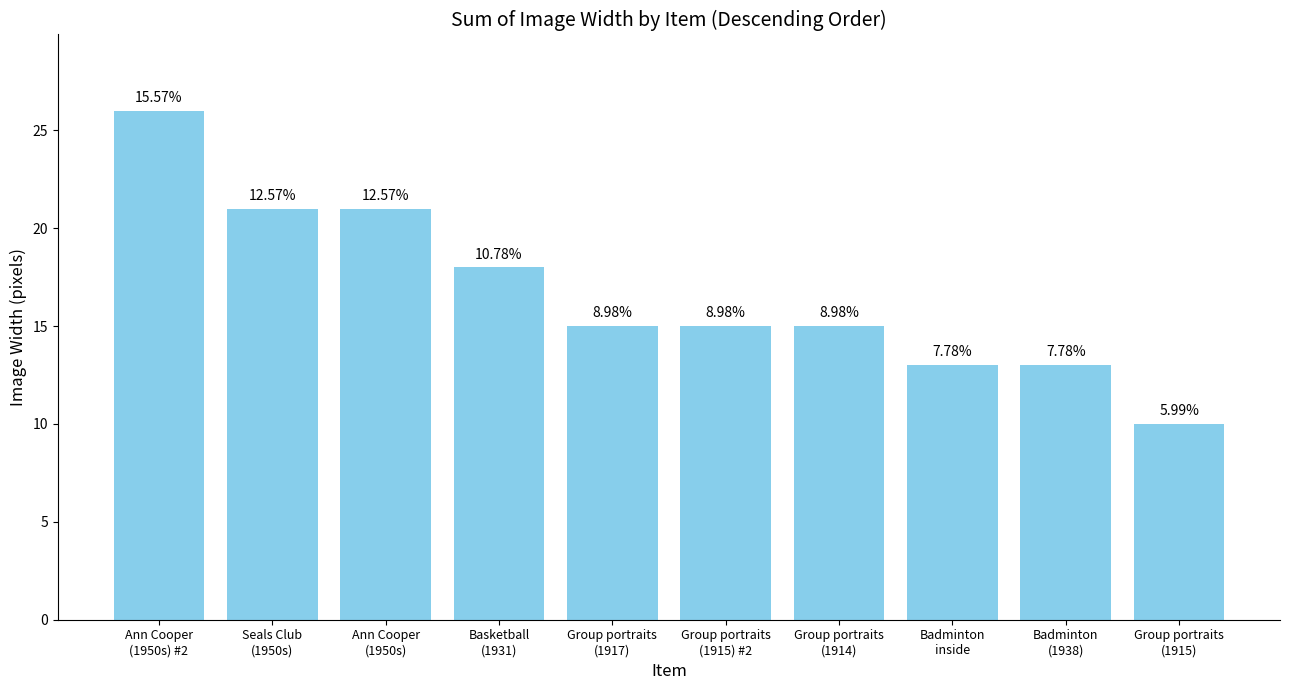

How many bars are there in total?

10